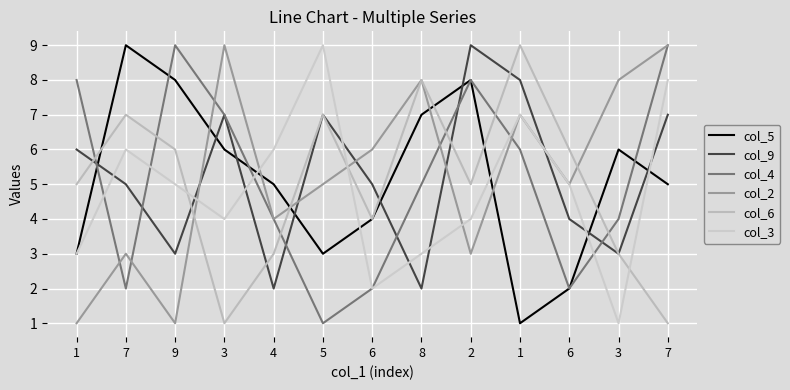

How many lines are shown in the chart?

6